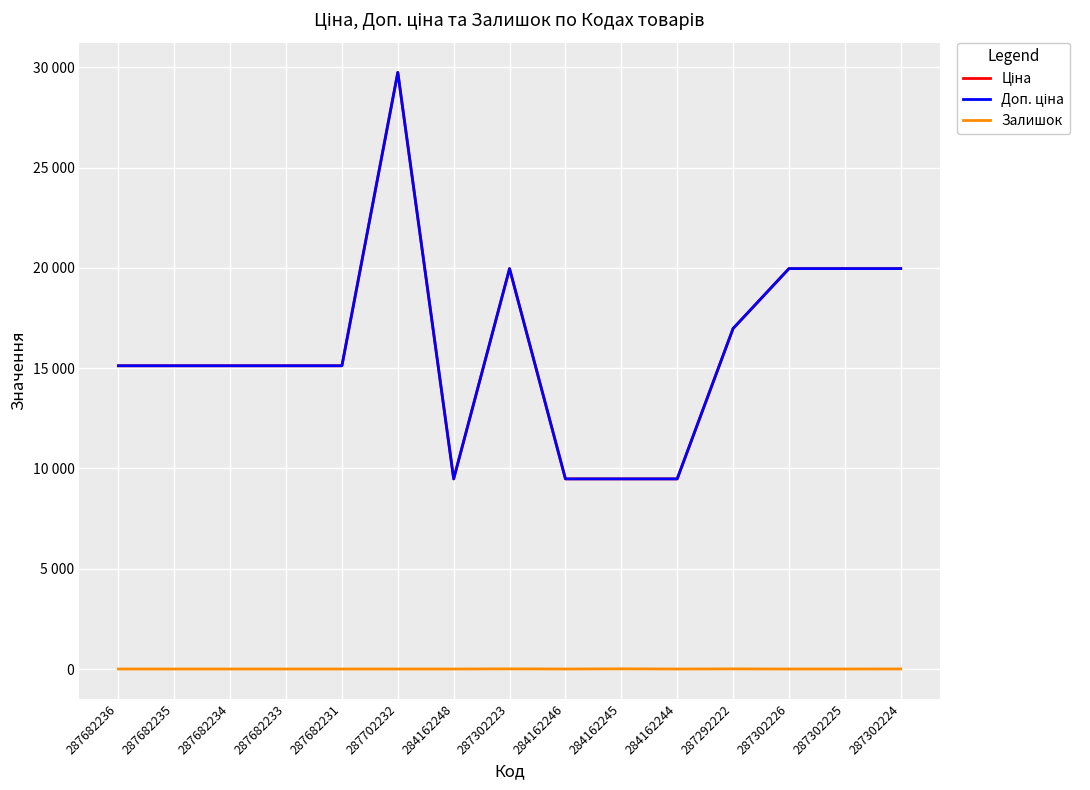

Is the value of Залишок at 284162244 greater than the value of Ціна at 287682234?

No